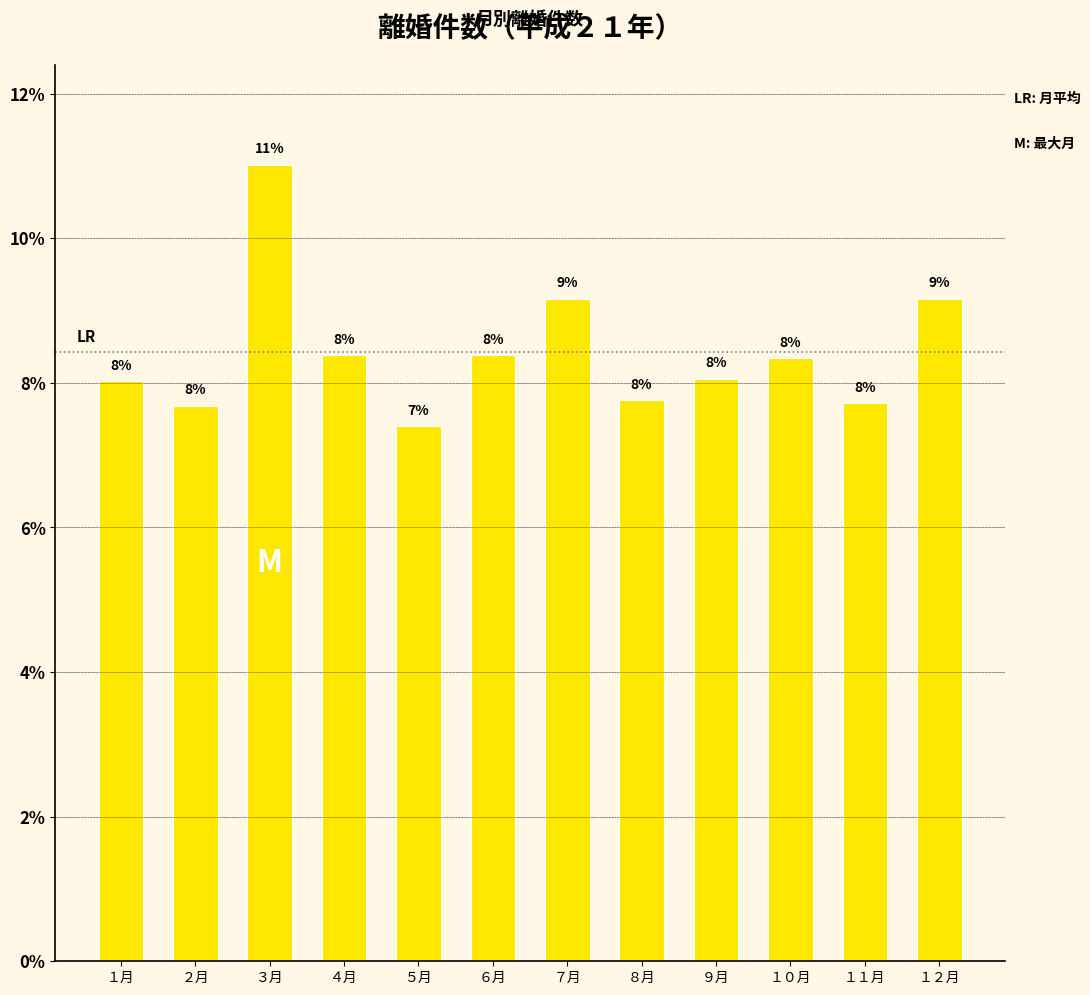

How many values exceed 417?

5